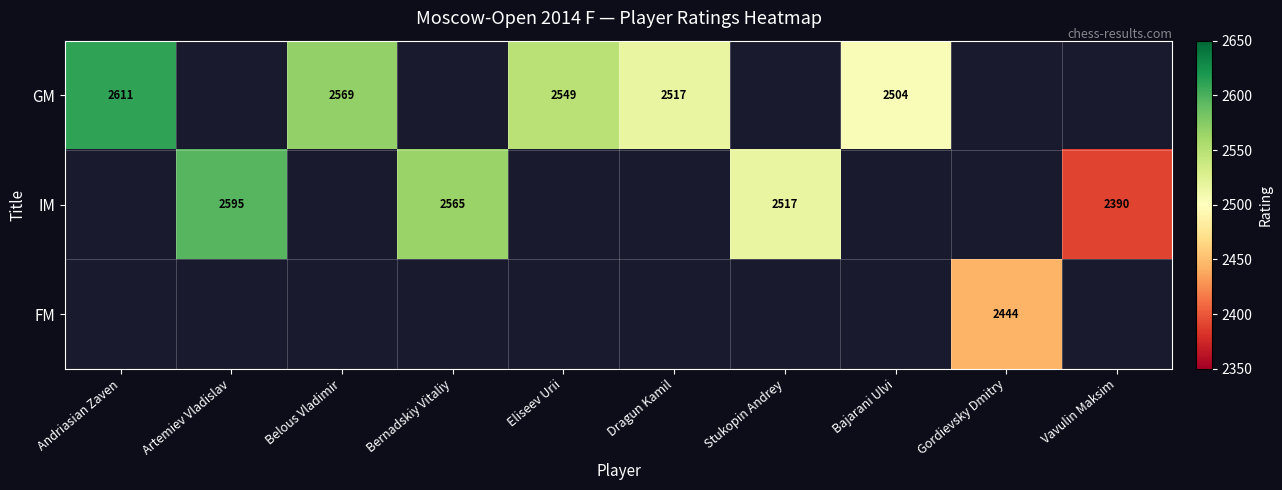

Which category has the lowest value across all series?

Vavulin Maksim